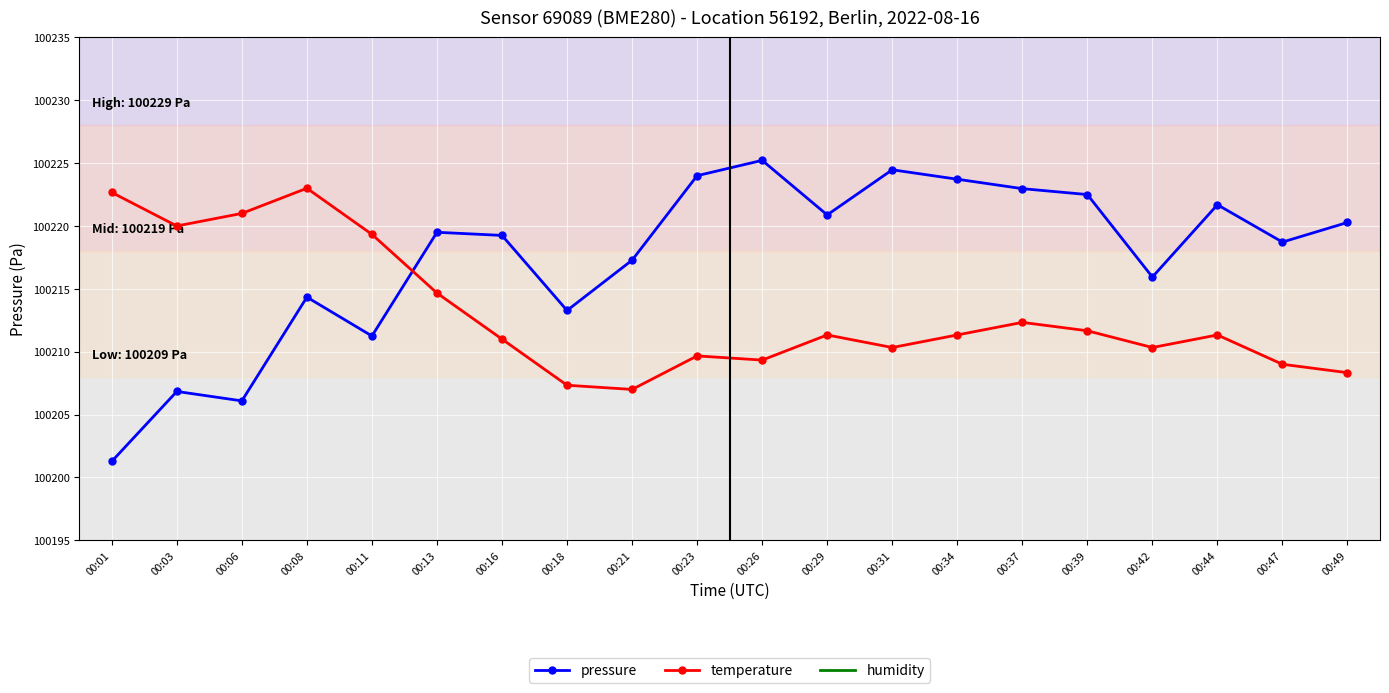

What is the average value of the humidity series?

200403.0